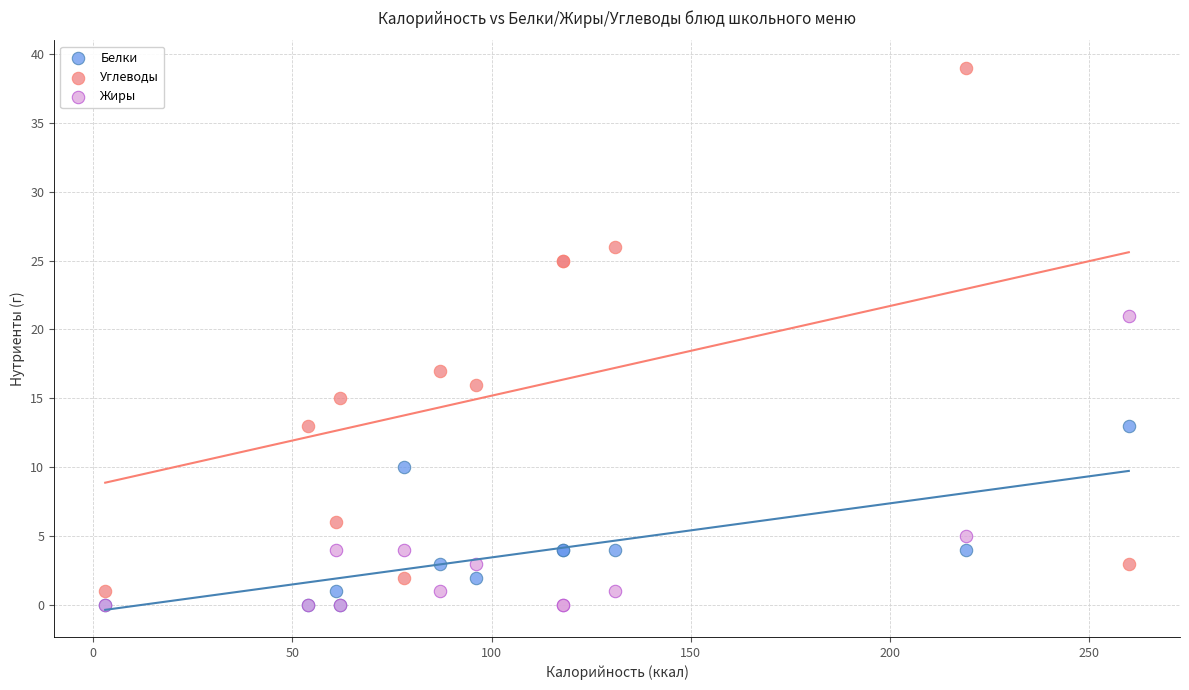

What are all the series names shown in the legend?

Белки, Углеводы, Жиры